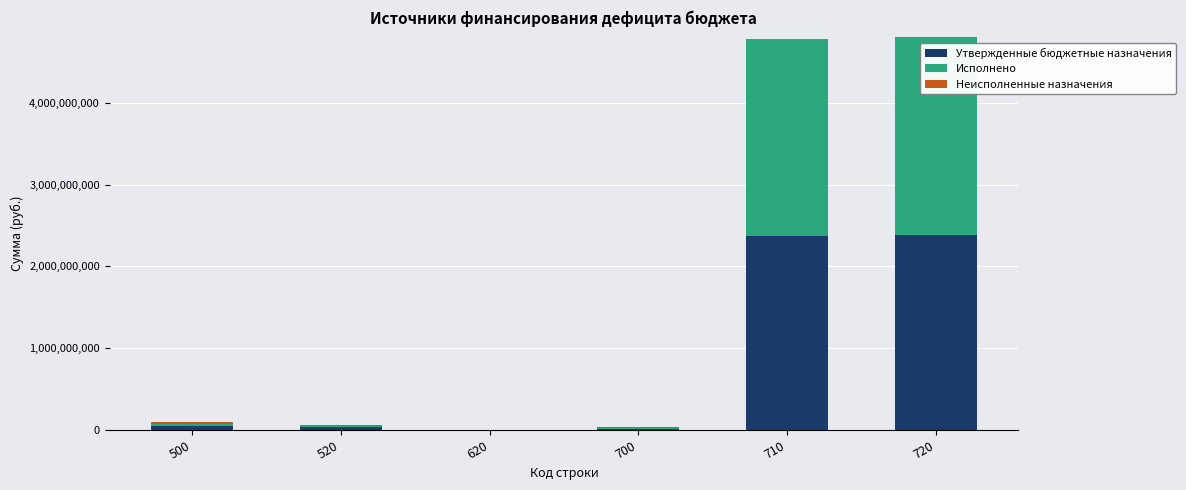

How many distinct data groups are displayed?

3